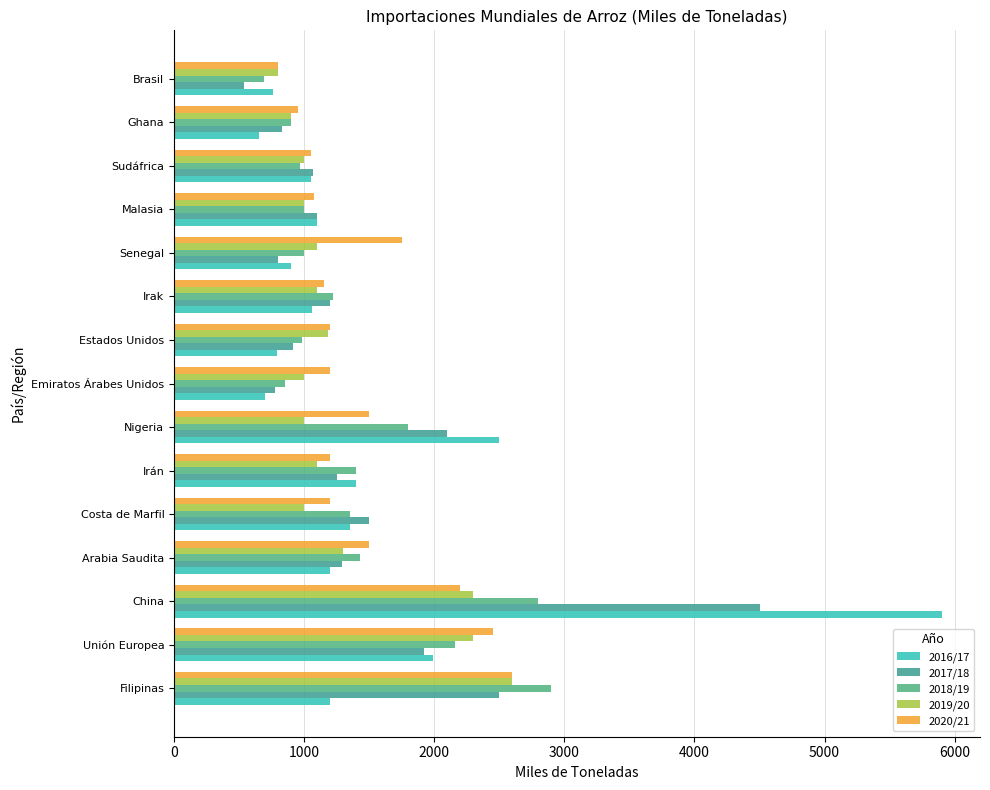

Which label corresponds to the smallest value in the chart?

Brasil